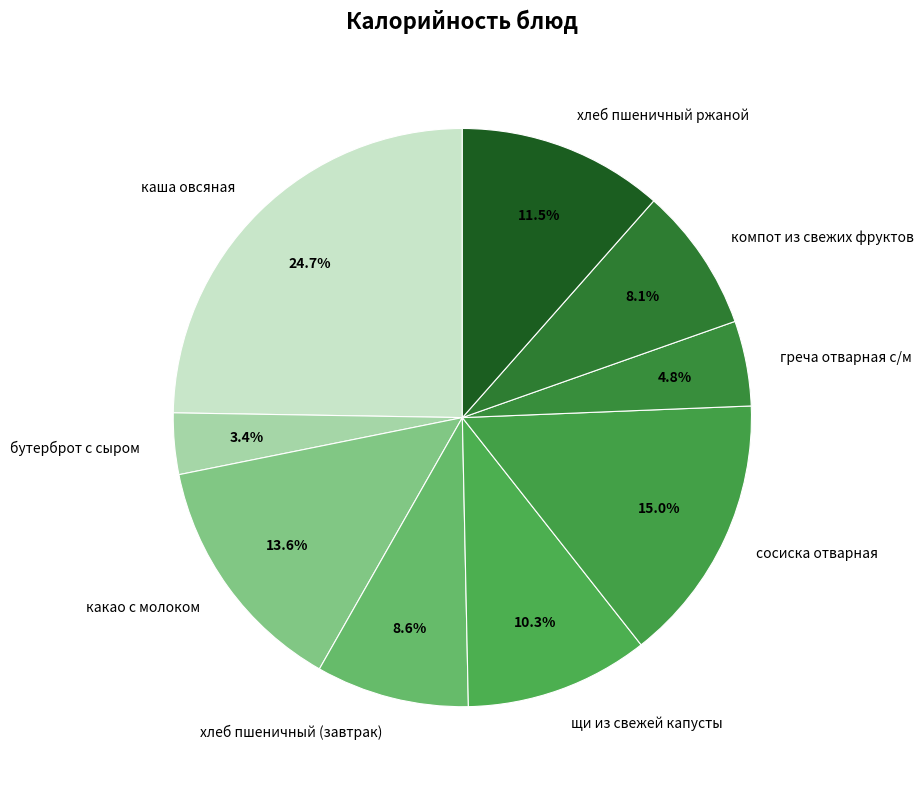

What is the smallest slice in the pie chart?

бутерброт с сыром